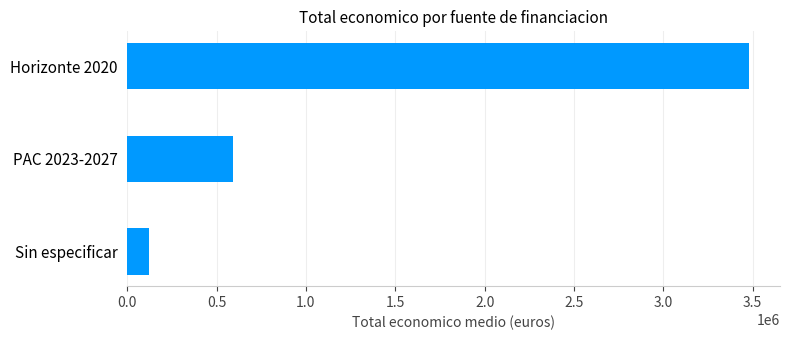

What is the difference between the maximum and second lowest values?

2887505.2